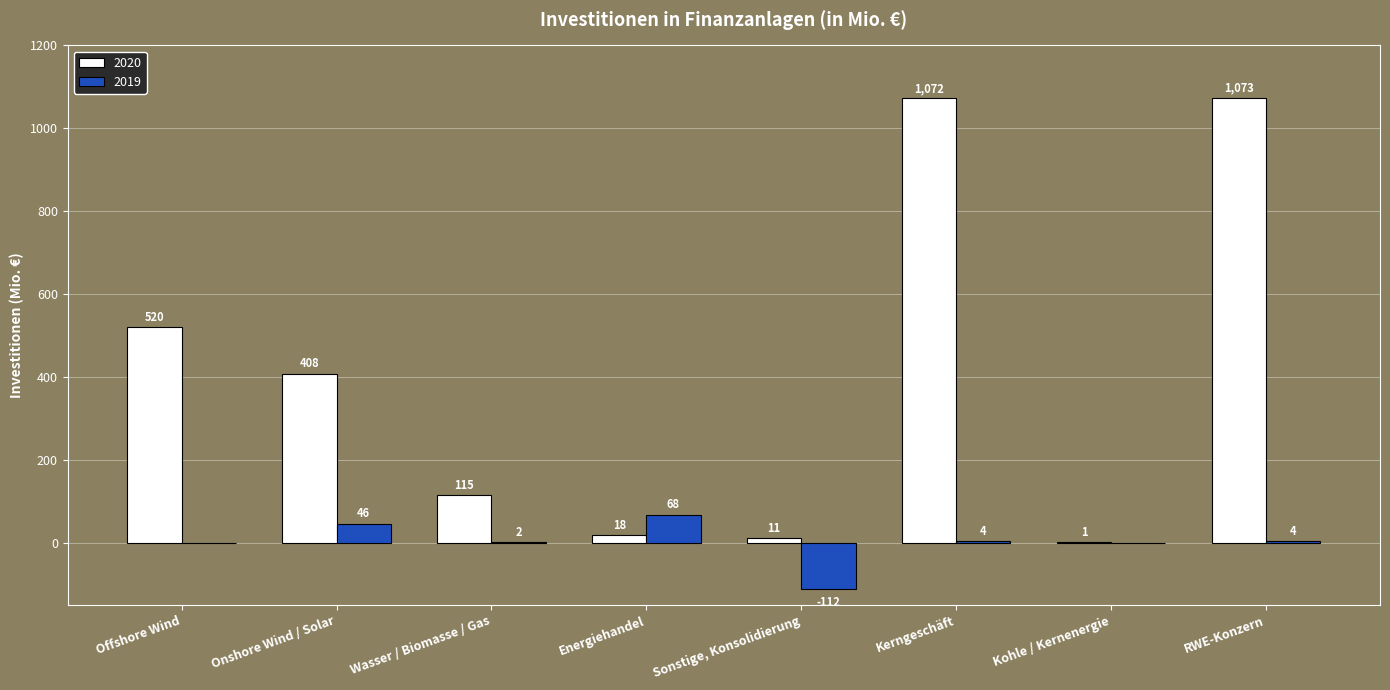

How many distinct data groups are displayed?

2